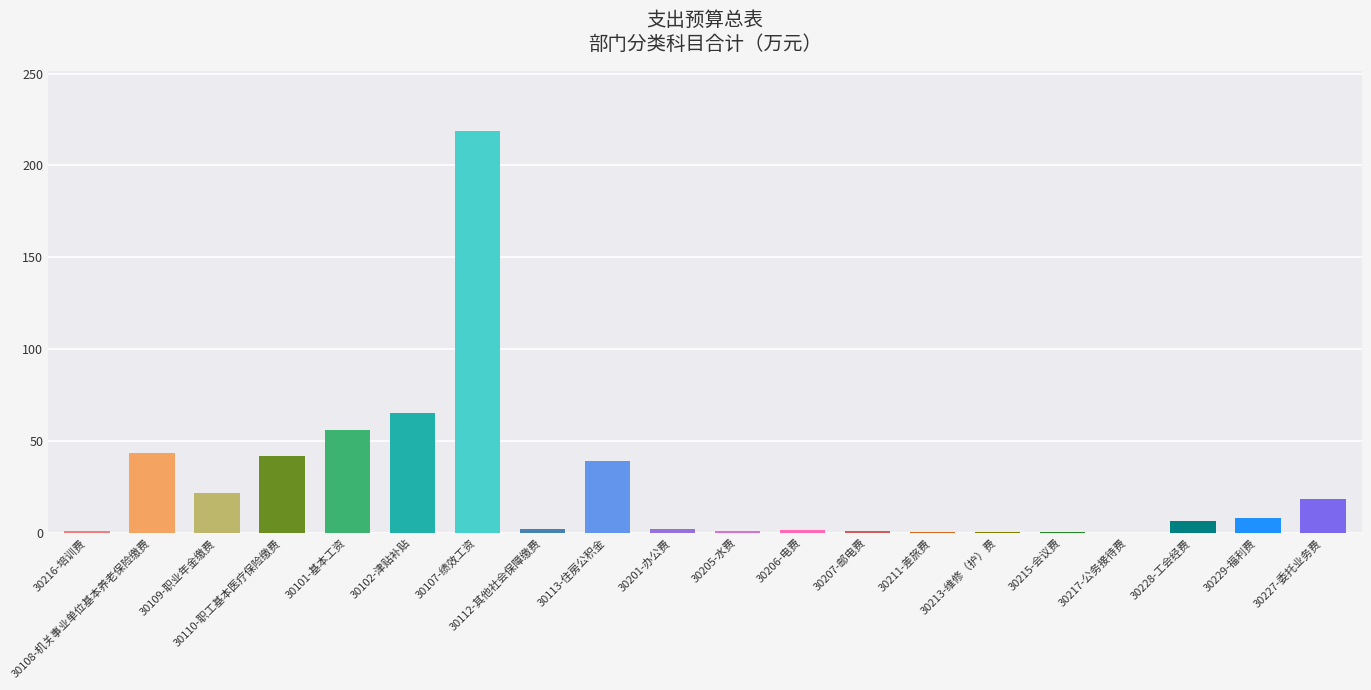

What is the sum of all values?

530.2